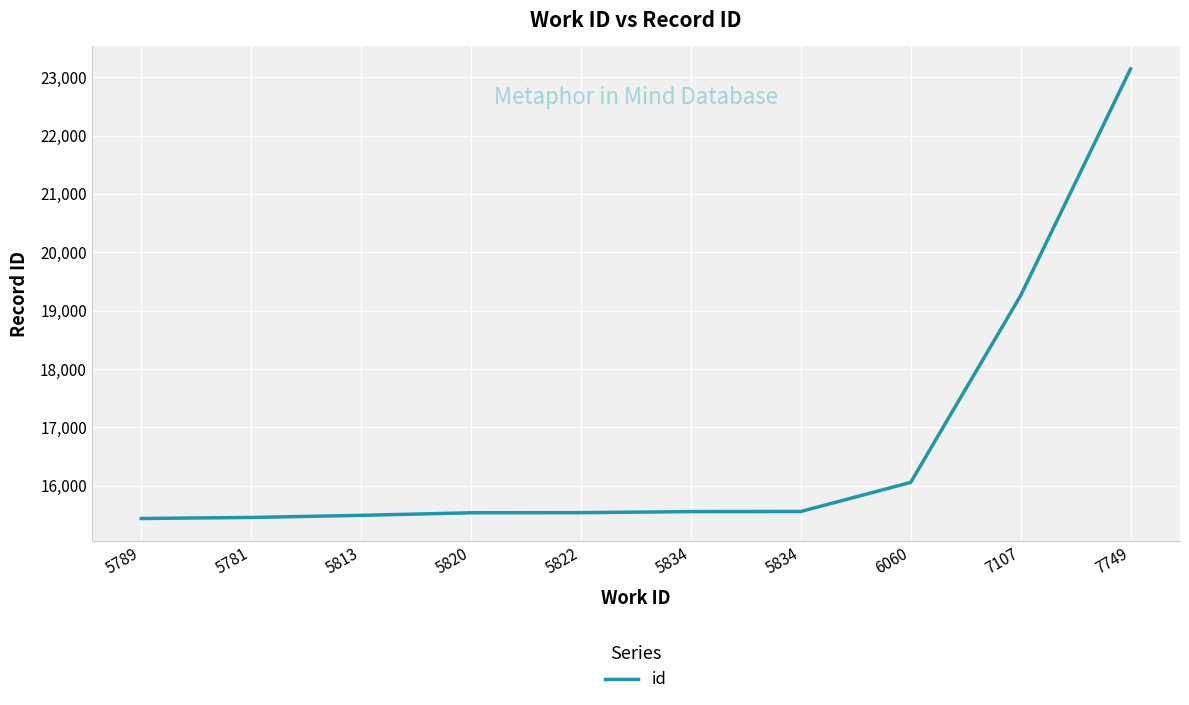

Is this an area chart (filled region under the line)?

No